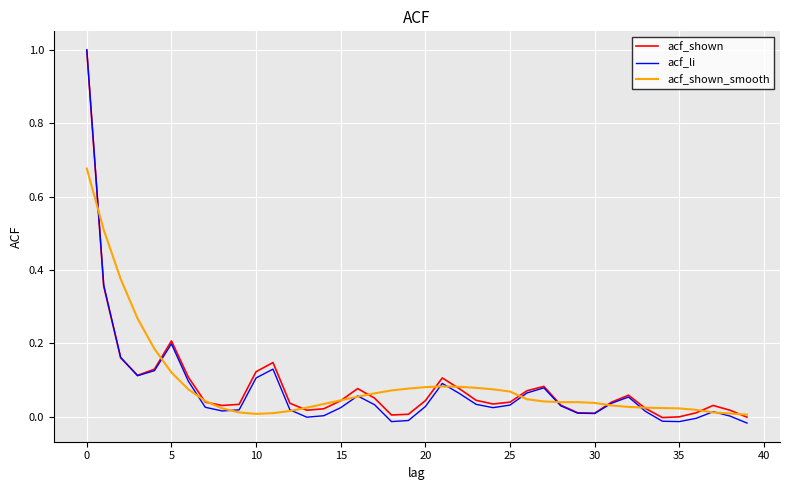

Which series has the largest range (max minus min)?

acf_li